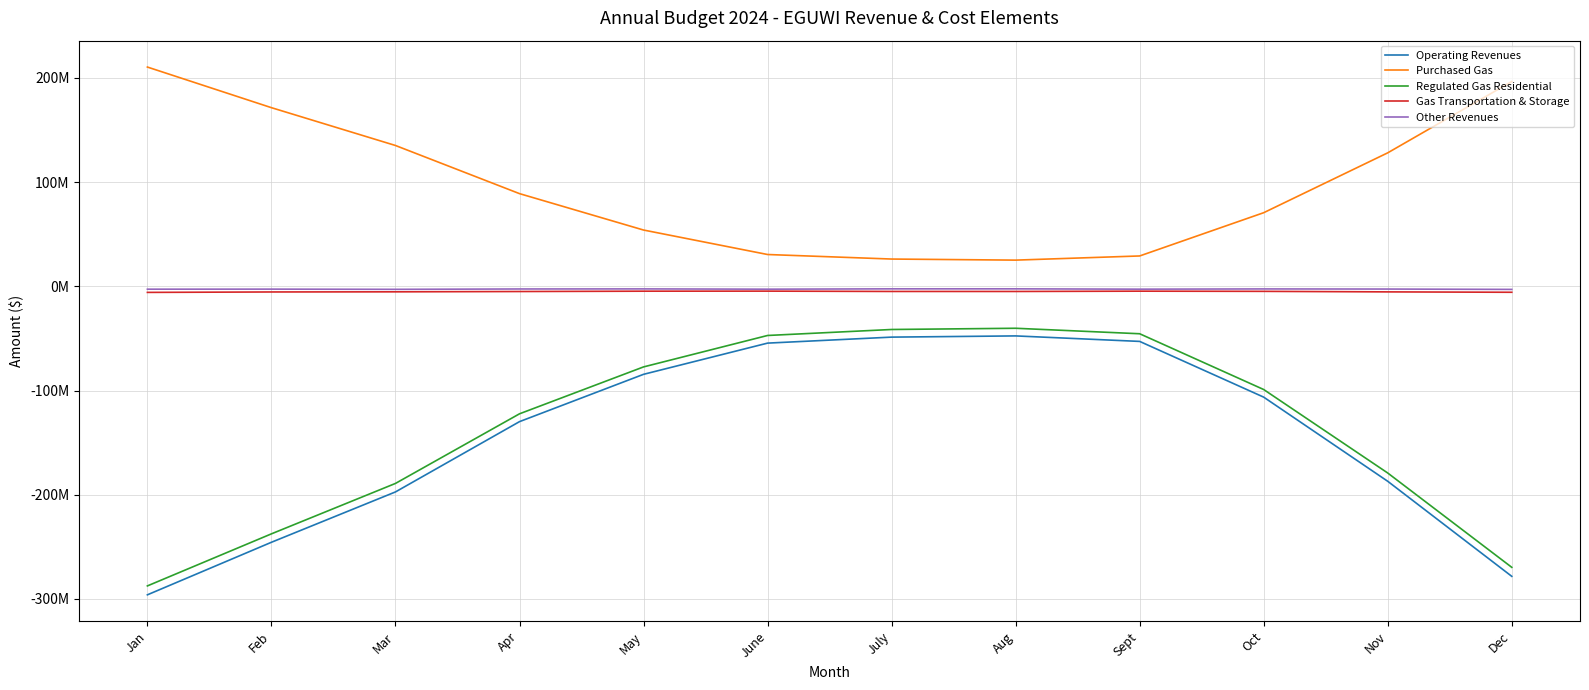

How many interior local valleys does the Other Revenues series have?

3